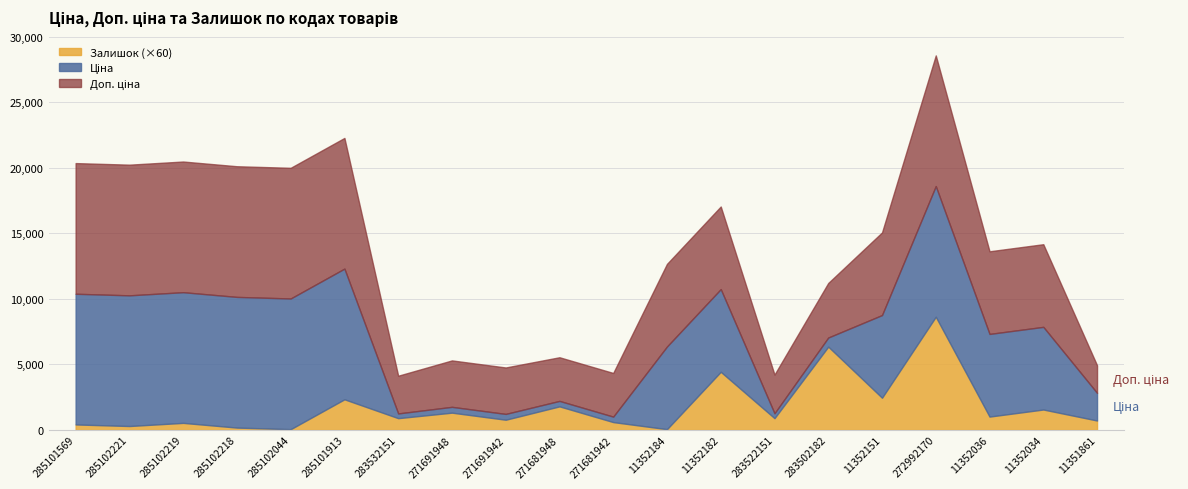

True or false: Ціна has a value of 9975.0 at 285102218.

True